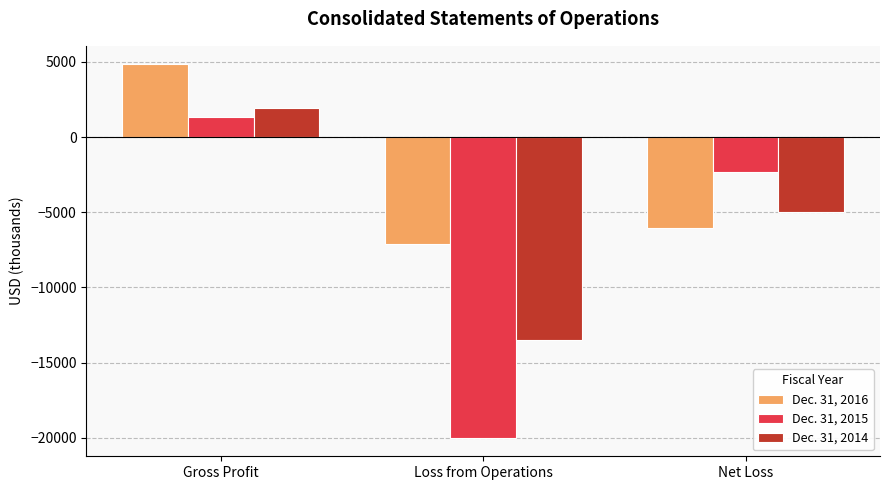

List the labels in order of Dec. 31, 2016 value, largest first.

Gross Profit, Net Loss, Loss from Operations